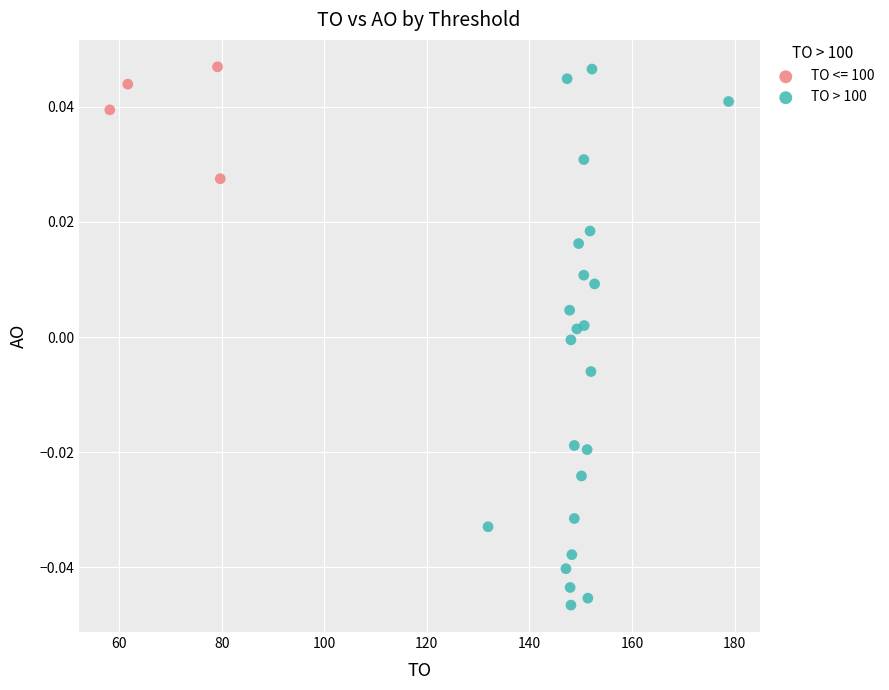

Which series reaches the minimum Y coordinate?

TO > 100